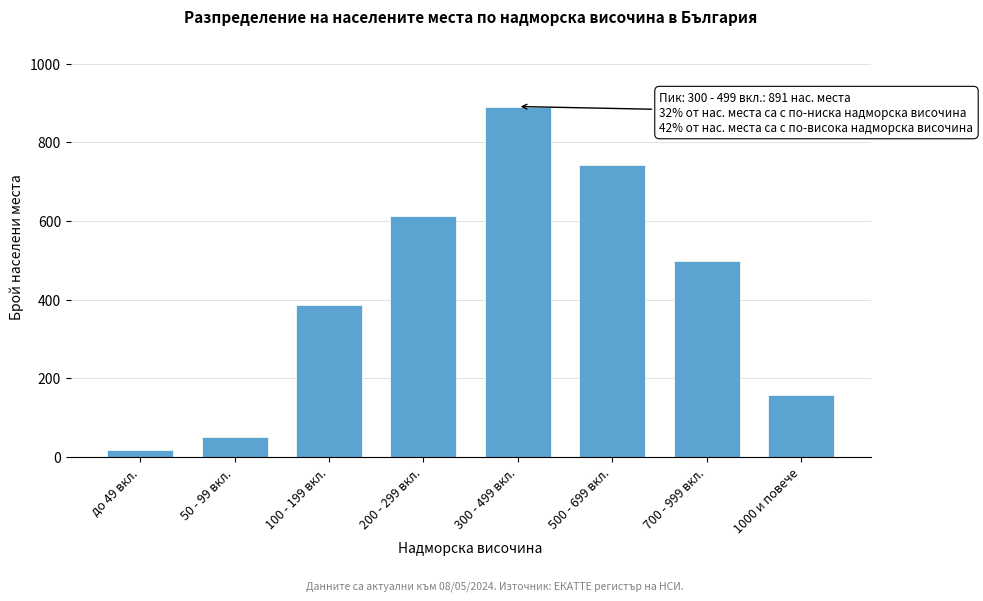

Reading left to right, what are all the values shown in this chart?

до 49 вкл.=18	50 - 99 вкл.=52	100 - 199 вкл.=387	200 - 299 вкл.=612	300 - 499 вкл.=891	500 - 699 вкл.=743	700 - 999 вкл.=498	1000 и повече=158